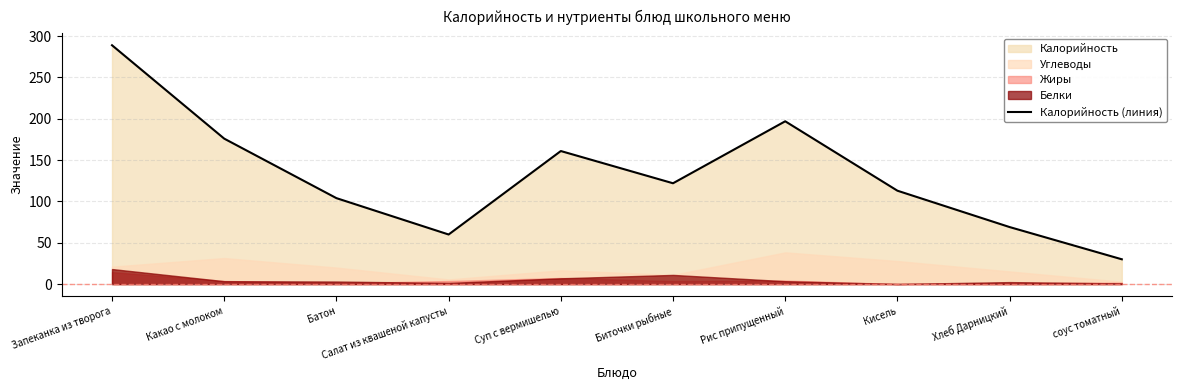

How many points are lower than both their immediate neighbors (excluding endpoints)?

2